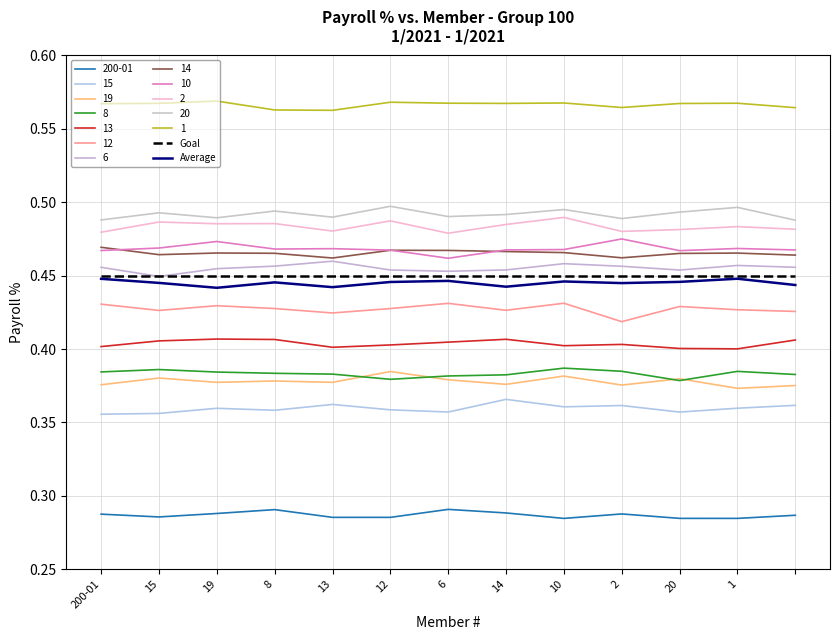

Is this an area chart (filled region under the line)?

No